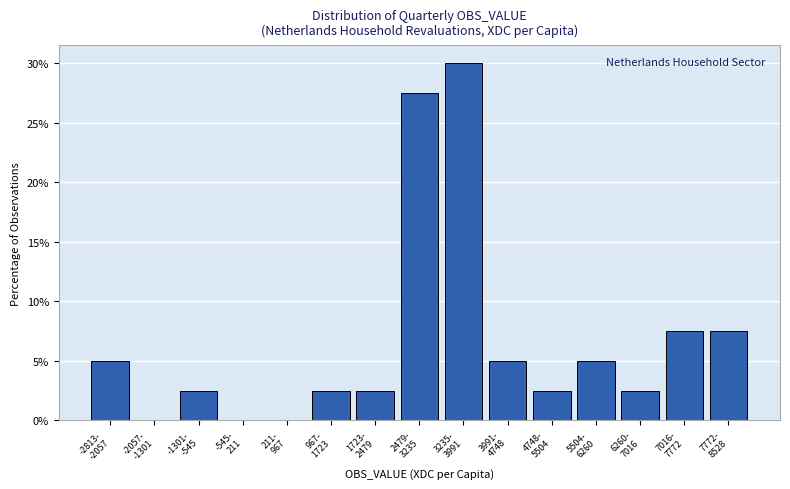

What is the sum of all values?

100.0